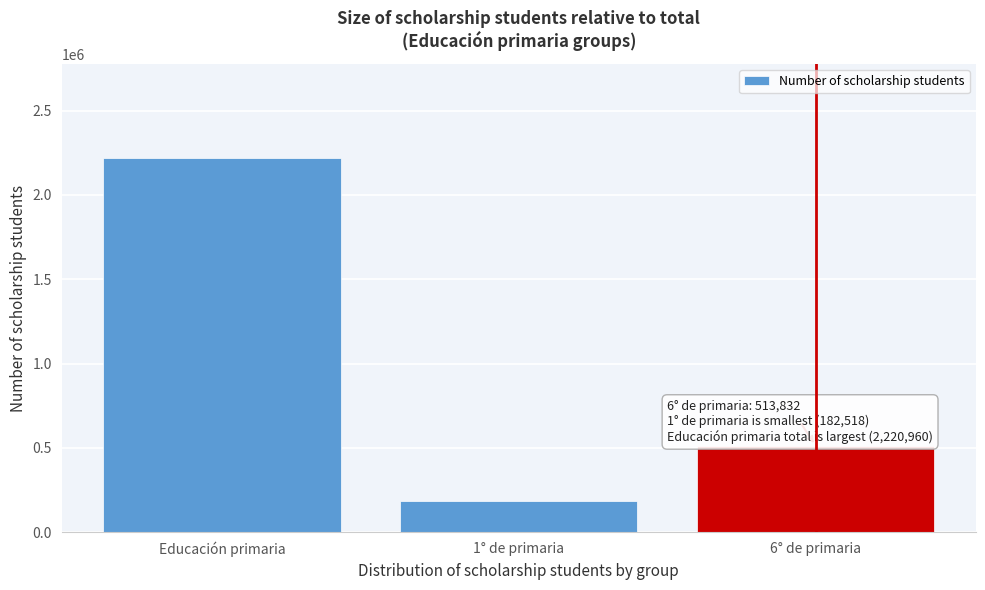

Reading left to right, extract all data points from this chart.

2220960	182518	513832